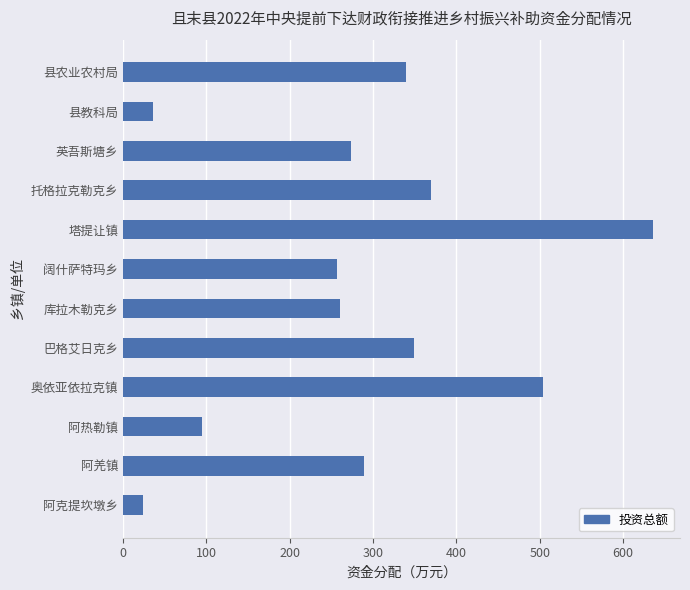

The value at 库拉木勒克乡 is 130.2. True or false?

False